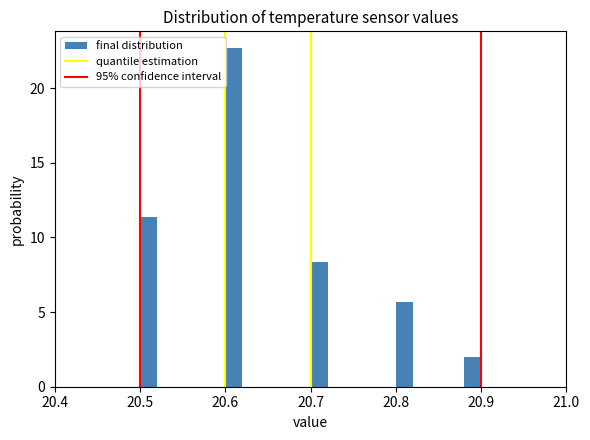

Read against the x-axis, roughly where is the centre of the tallest bar?

20.61